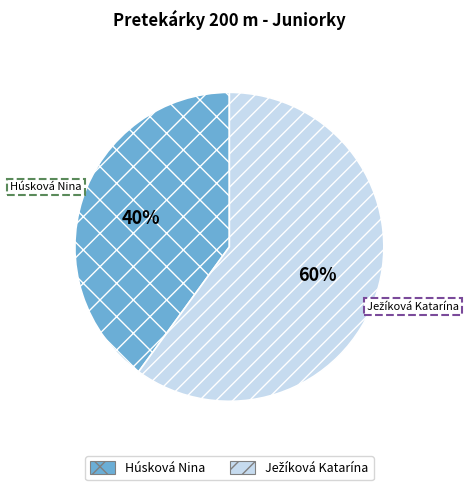

Which slice is the smallest?

Húsková Nina